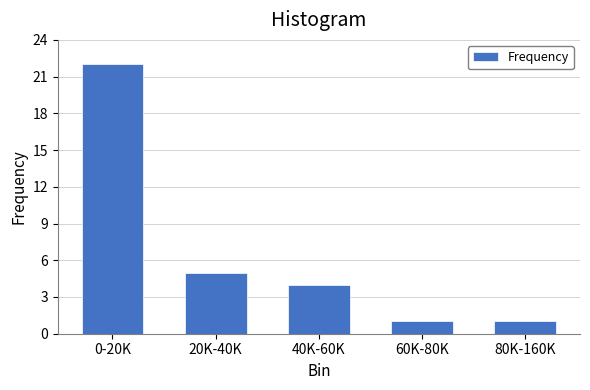

Reading left to right, extract all data points from this chart.

22	5	4	1	1